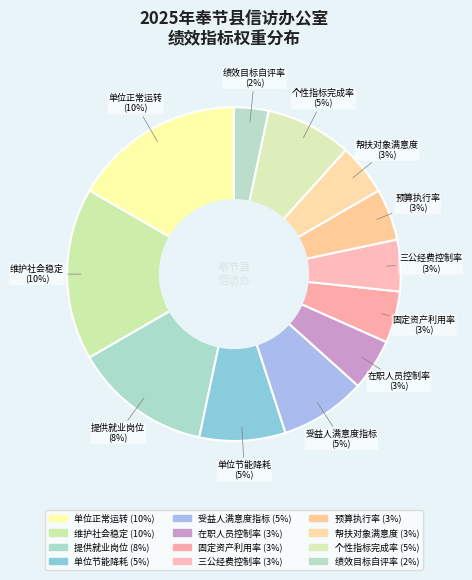

What portion of the pie excludes 固定资产利用率?

95.0%